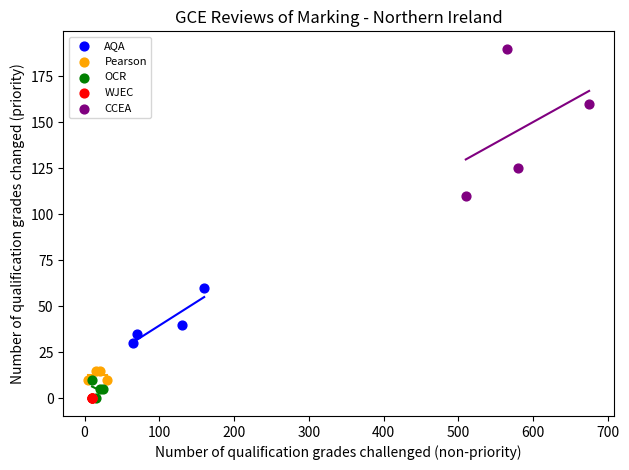

Which series reaches the maximum Y coordinate?

CCEA